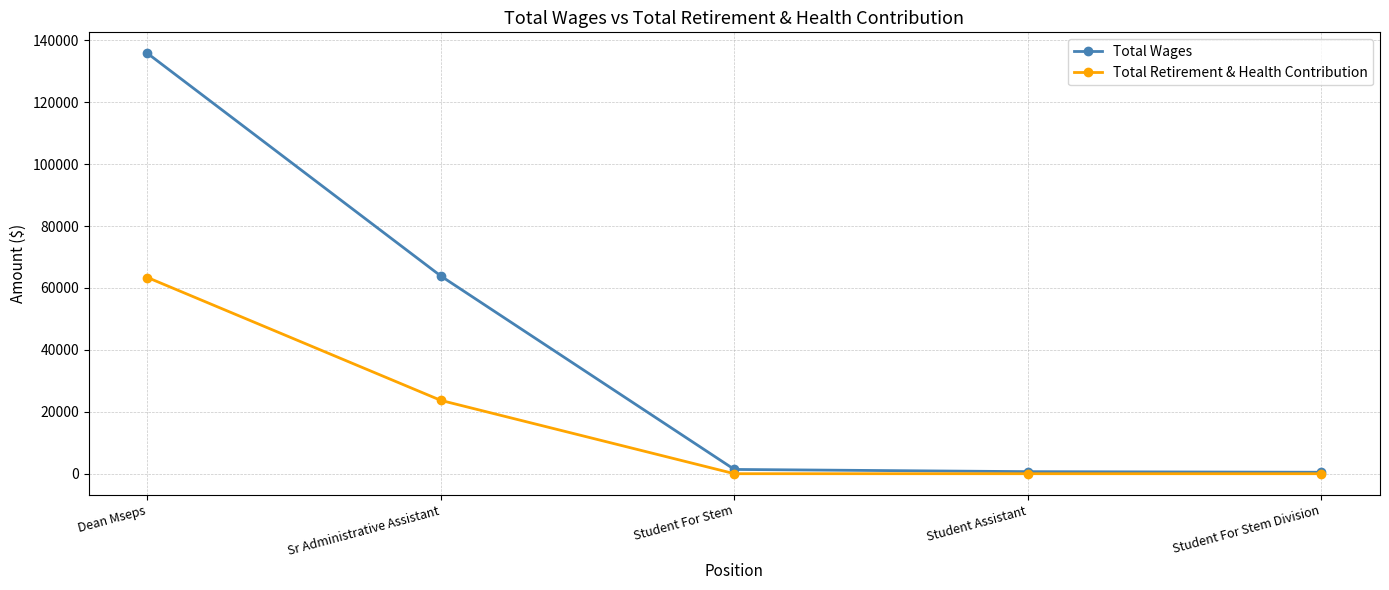

Where is Total Retirement & Health Contribution nearest to the value 31691?

Sr Administrative Assistant